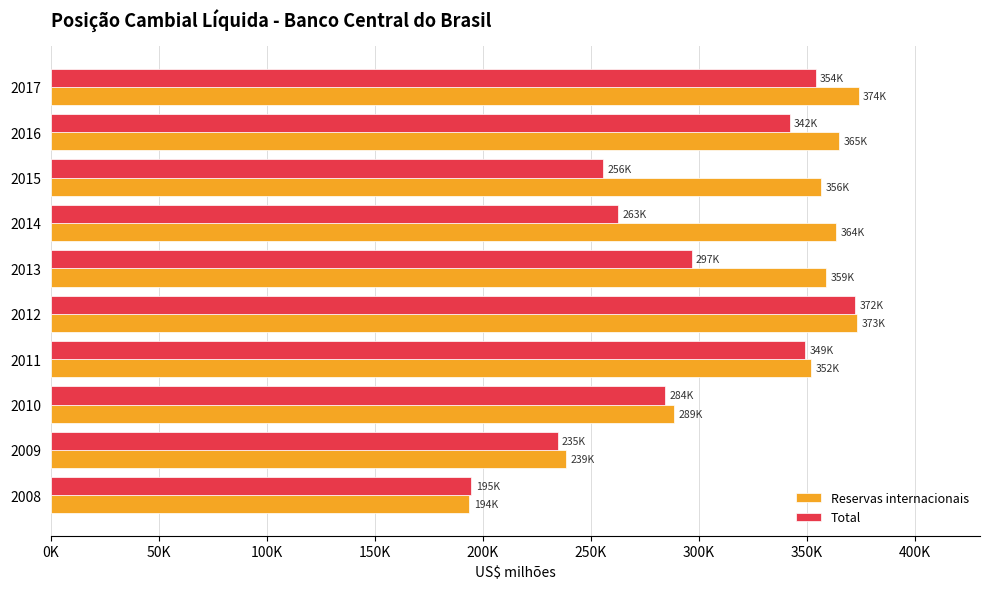

Reading right to left, extract all data points from this chart.

Reservas internacionais: 373972.0	365016.2	356463.7	363550.6	358807.6	373147.5	352012.1	288574.6	238519.5	193783.4
Total: 354016.5	342005.7	255631.1	262762.7	296642.2	372335.2	349103.1	284325.1	234591.5	194727.4